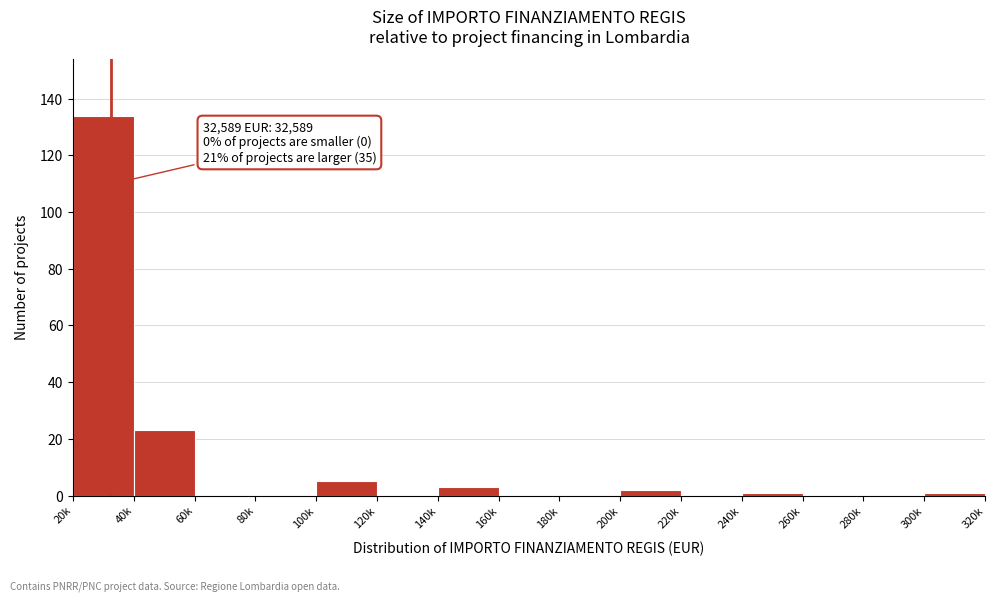

Reading left to right, list all the values displayed in this chart.

20k=134	40k=23	60k=0	80k=0	100k=5	120k=0	140k=3	160k=0	180k=0	200k=2	220k=0	240k=1	260k=0	280k=0	300k=1